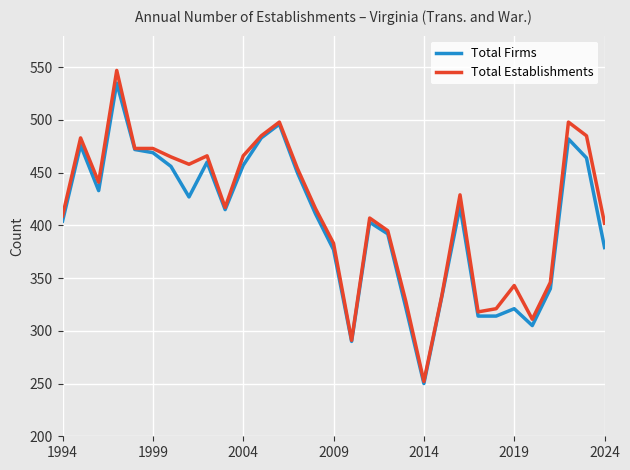

Which series has the widest spread of values?

Total Establishments